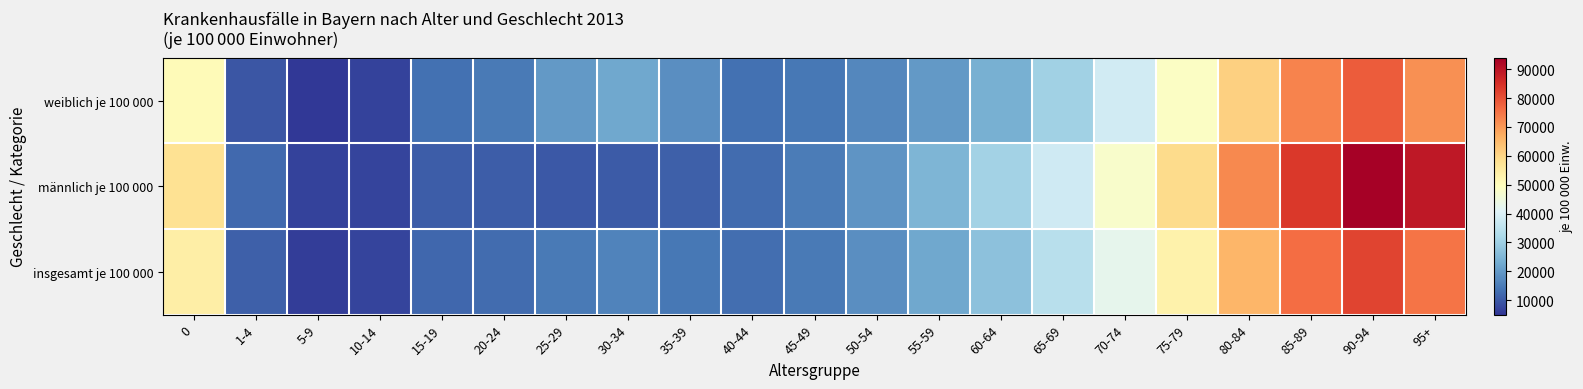

Which series changed the most between 85-89 and 95+?

männlich je 100 000